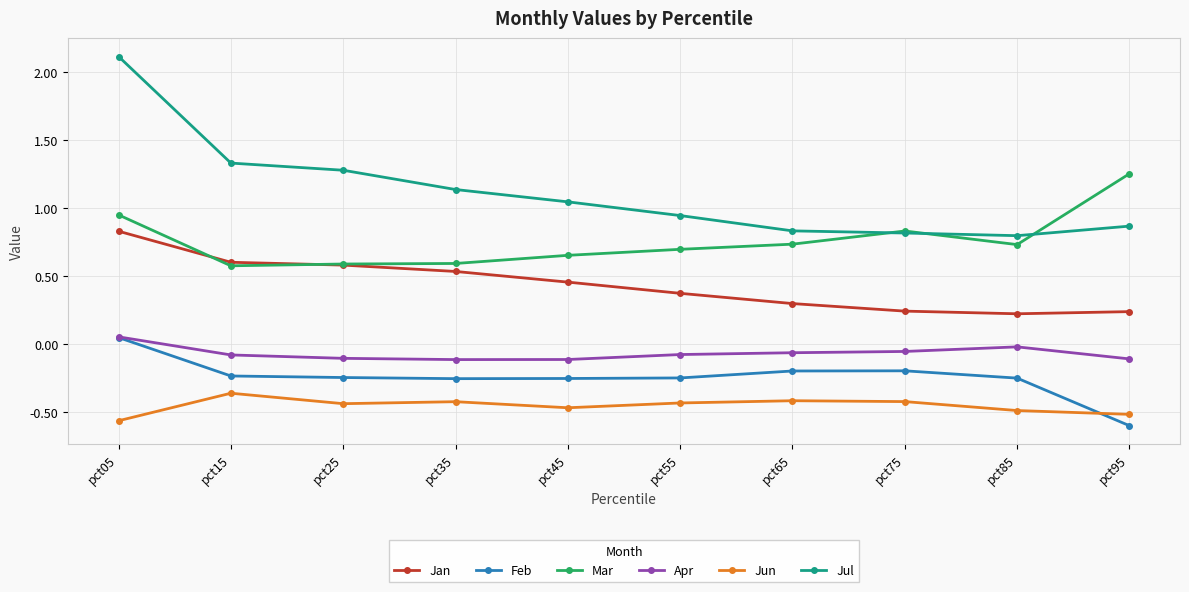

Between pct45 and pct65, which series saw the biggest shift?

Jul